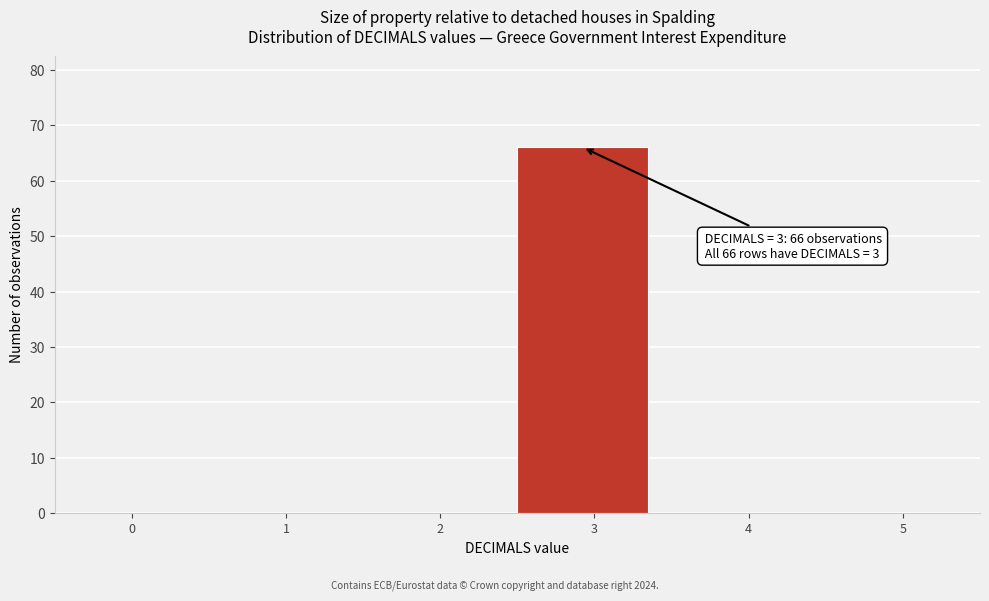

Reading right to left, transcribe all the data shown in this chart.

5=0	4=0	3=66	2=0	1=0	0=0